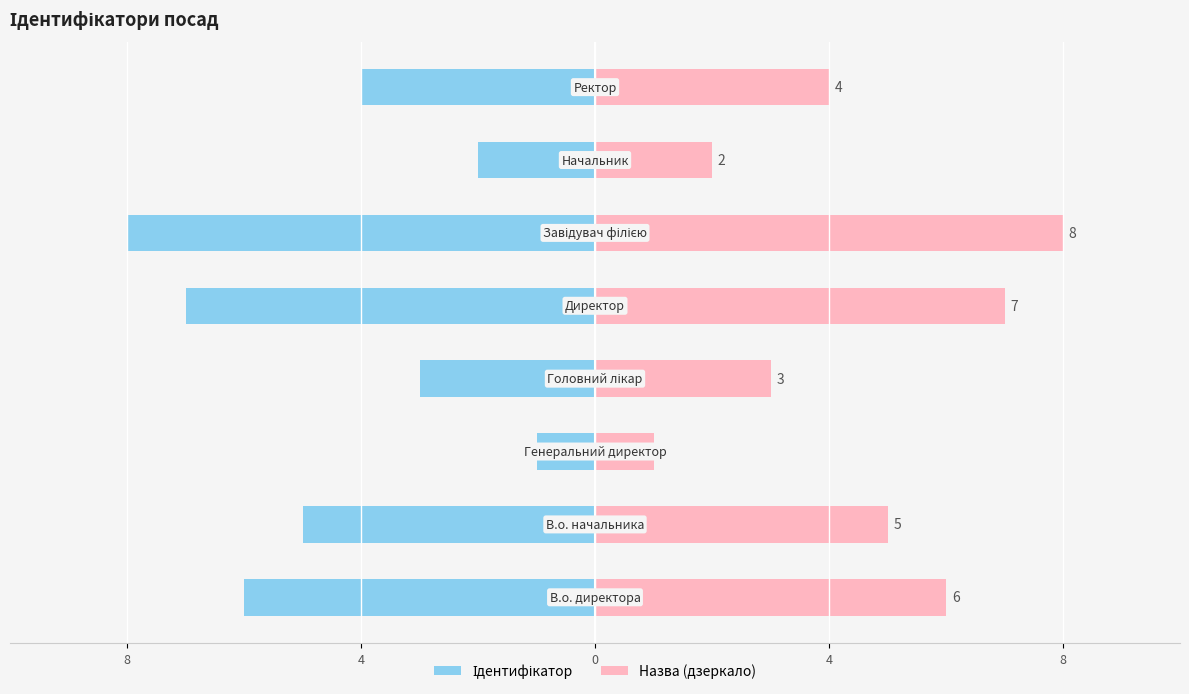

What is the value of the Ідентифікатор bar at the 1st from the left?

-6